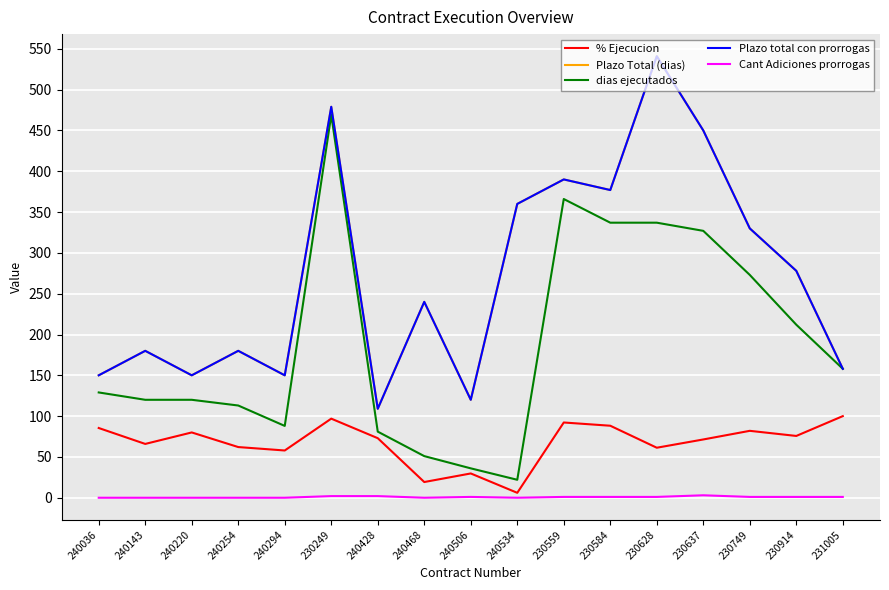

True or false: Cant Adiciones prorrogas has more than 1 points higher than both neighbors.

True